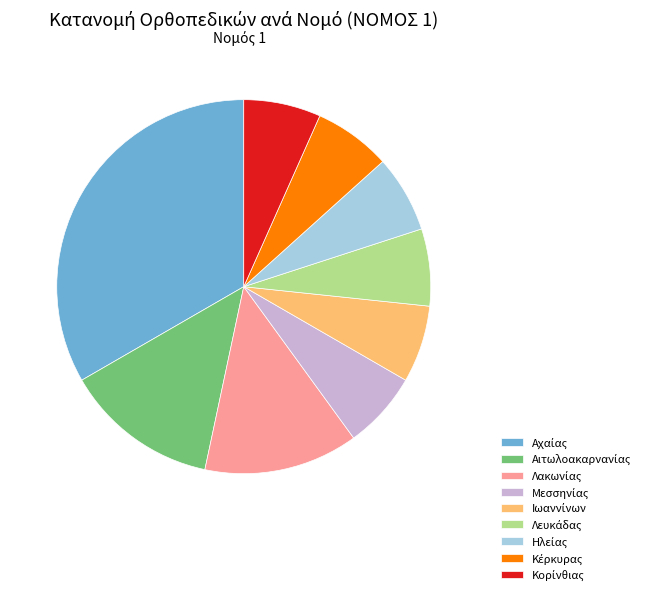

Does any single category account for the majority?

No